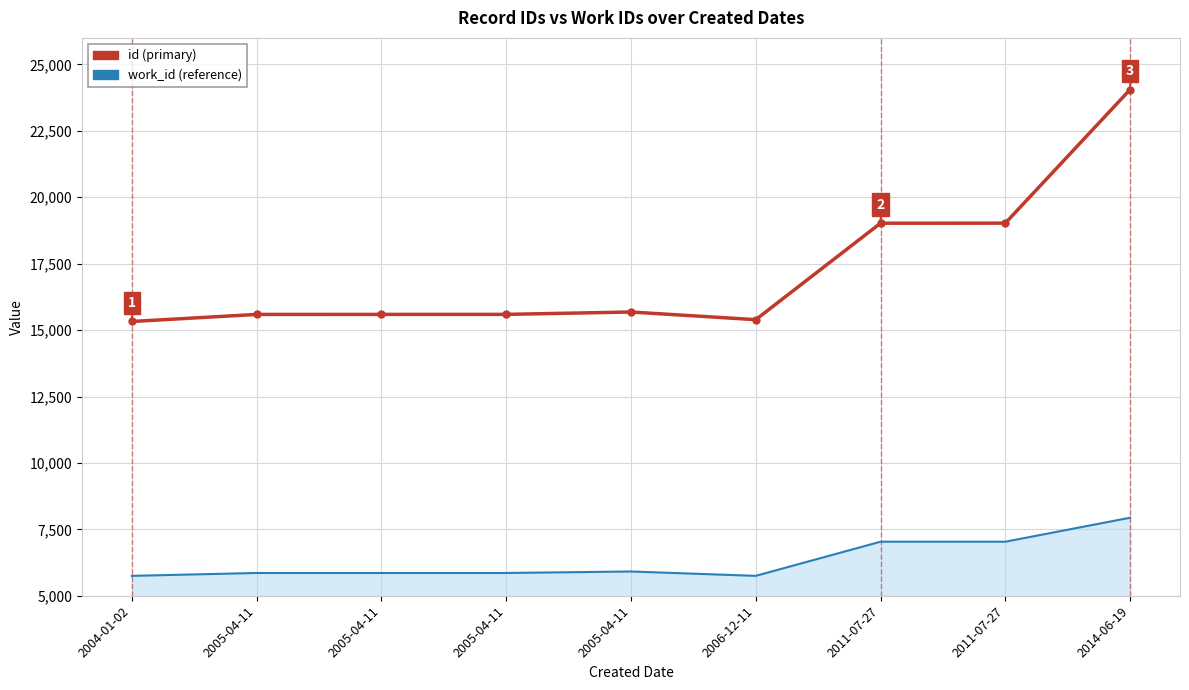

Which has a higher value, 2011-07-27 or 2005-04-11?

2011-07-27